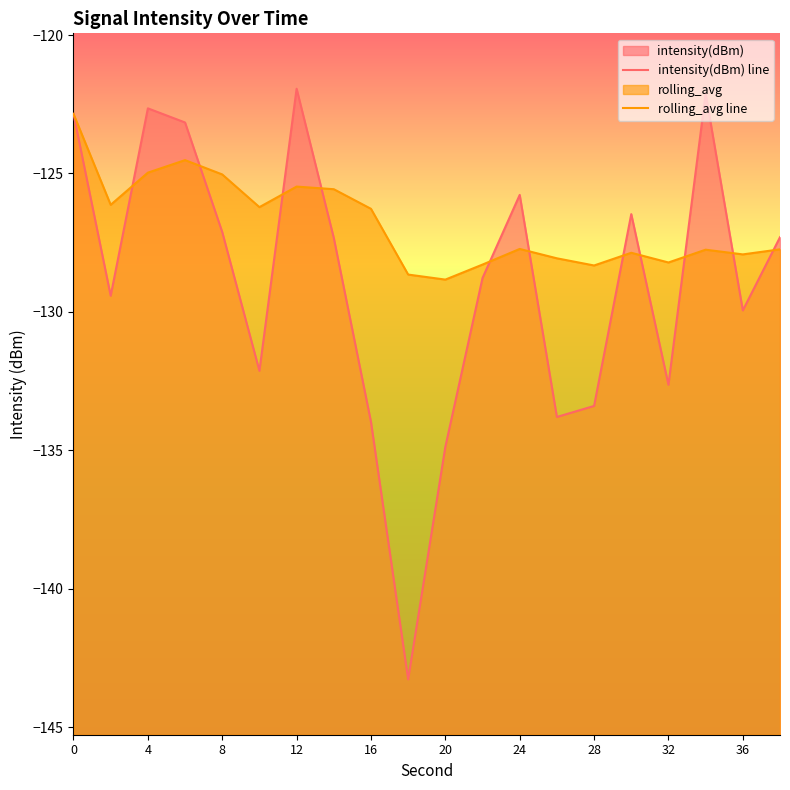

Which series ends up on top after the final intersection of intensity(dBm) line and rolling_avg line?

intensity(dBm) line